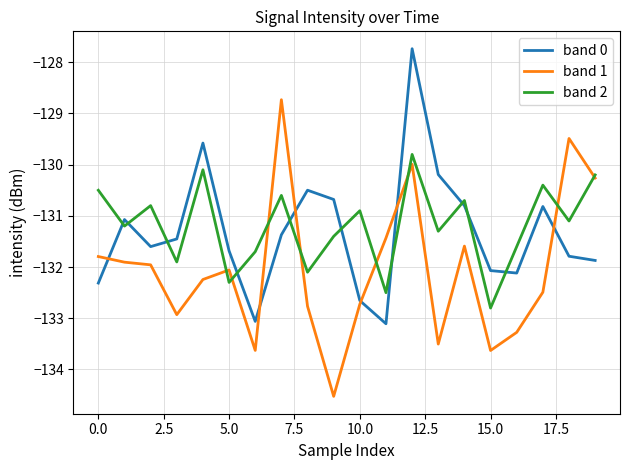

Which series ends up on top after the final intersection of band 0 and band 2?

band 2